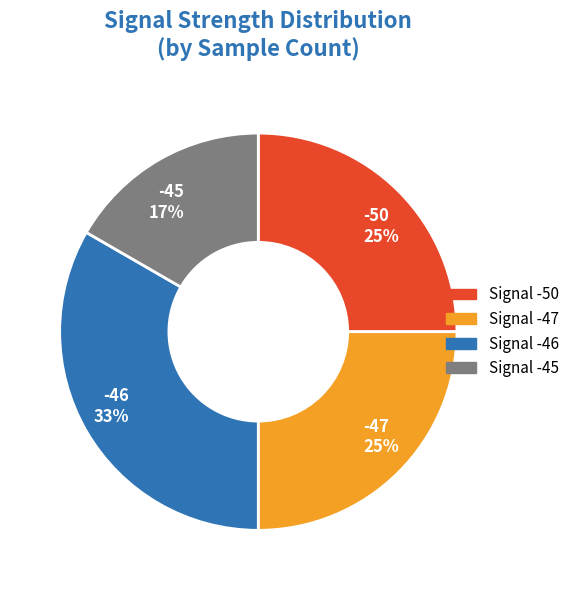

Between -50 and -45, which is larger?

-50